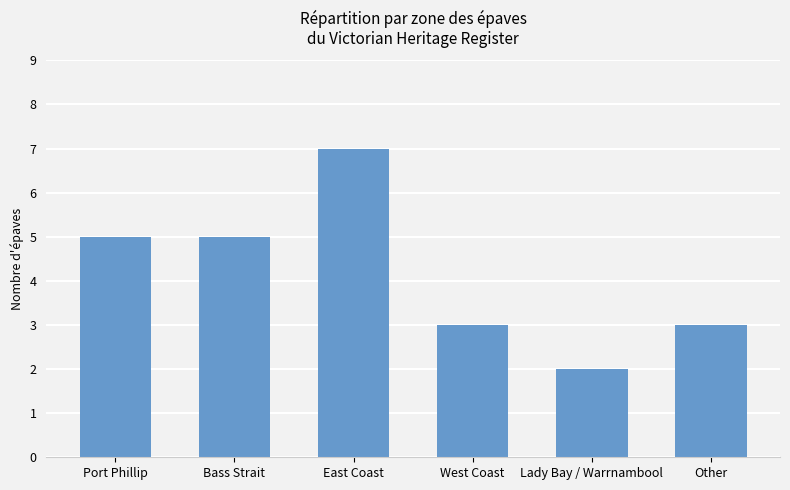

At which category does the chart reach its minimum across all series?

Lady Bay / Warrnambool